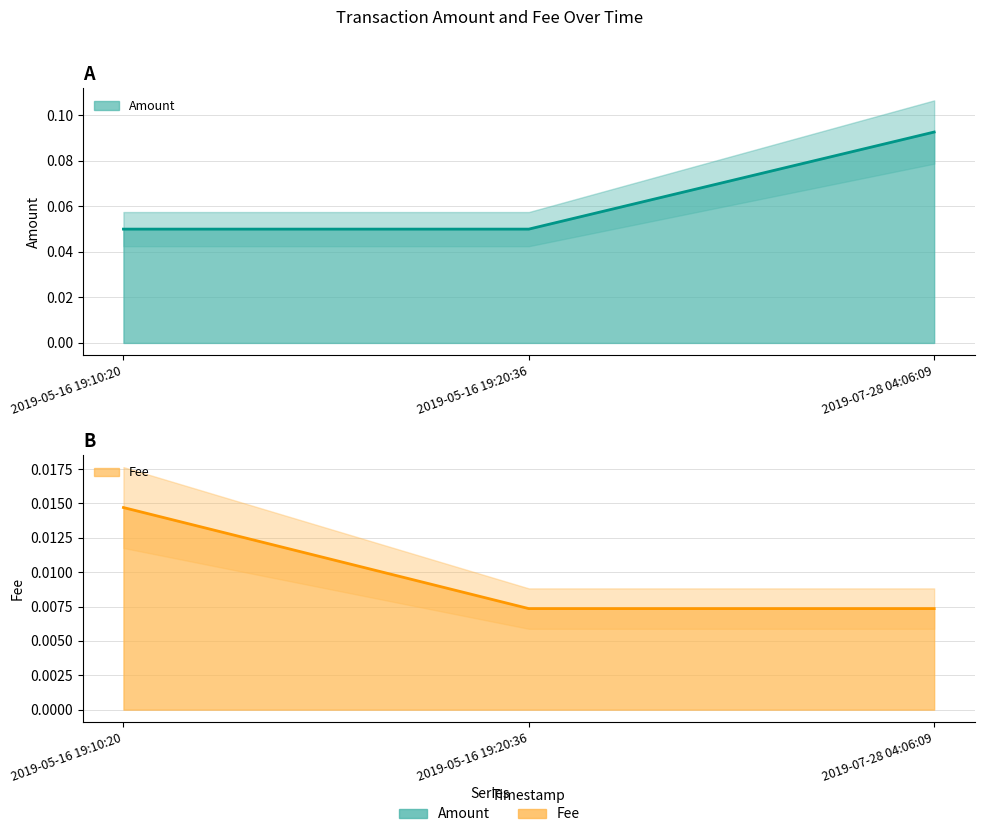

Reading left to right, transcribe all the data shown in this chart.

Amount (line): 2019-05-16 19:10:20=0.1	2019-05-16 19:20:36=0.1	2019-07-28 04:06:09=0.1
Fee (line): 2019-05-16 19:10:20=0.0	2019-05-16 19:20:36=0.0	2019-07-28 04:06:09=0.0